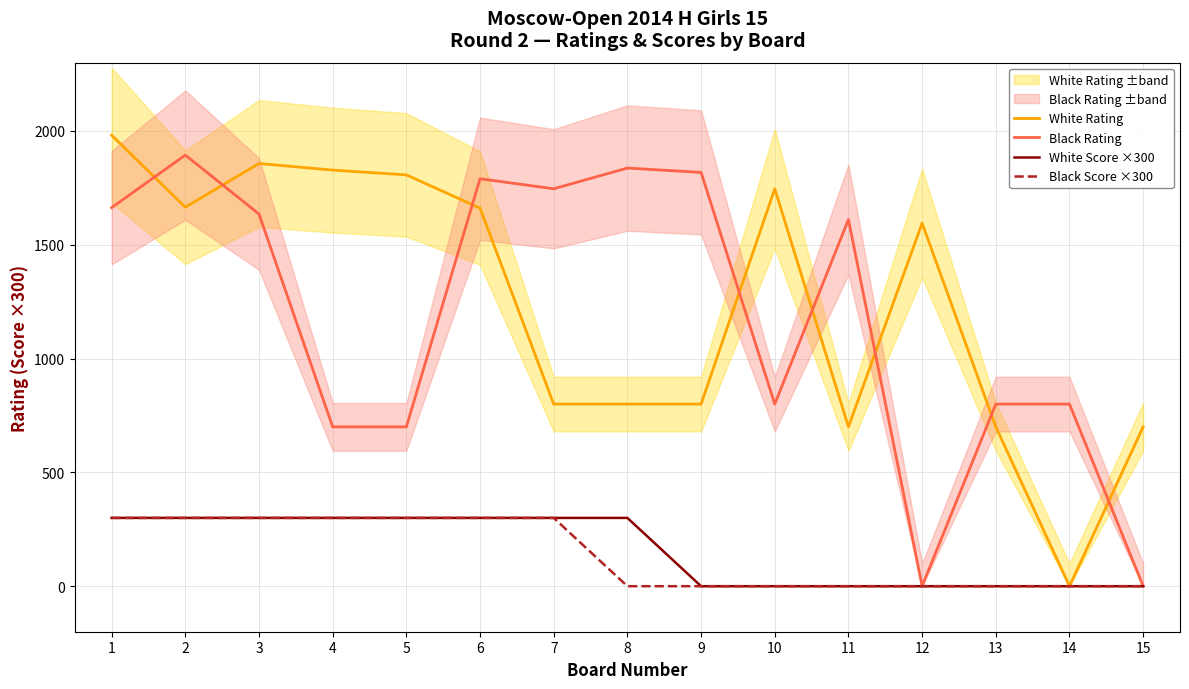

Reading right to left, transcribe all the data shown in this chart.

White Rating: 15=700	14=0	13=700	12=1595	11=700	10=1746	9=800	8=800	7=800	6=1661	5=1807	4=1828	3=1857	2=1665	1=1981
Black Rating: 15=0	14=800	13=800	12=0	11=1611	10=800	9=1818	8=1837	7=1746	6=1790	5=700	4=700	3=1635	2=1894	1=1663
White Score ×300: 15=0	14=0	13=0	12=0	11=0	10=0	9=0	8=300	7=300	6=300	5=300	4=300	3=300	2=300	1=300
Black Score ×300: 15=0	14=0	13=0	12=0	11=0	10=0	9=0	8=0	7=300	6=300	5=300	4=300	3=300	2=300	1=300